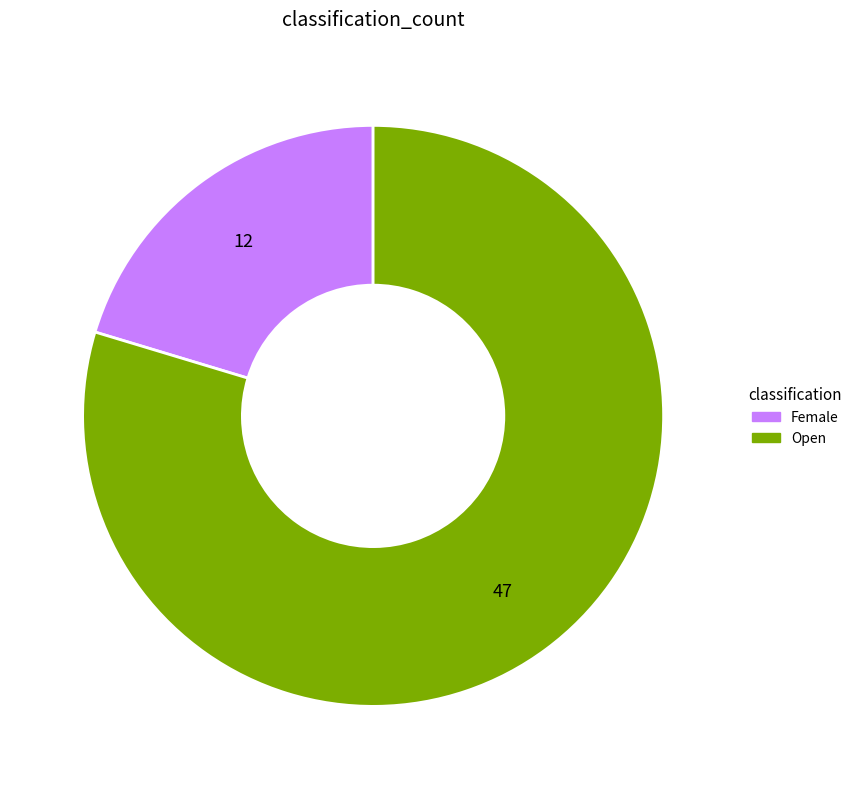

Rank the categories by value from lowest to highest.

Female, Open